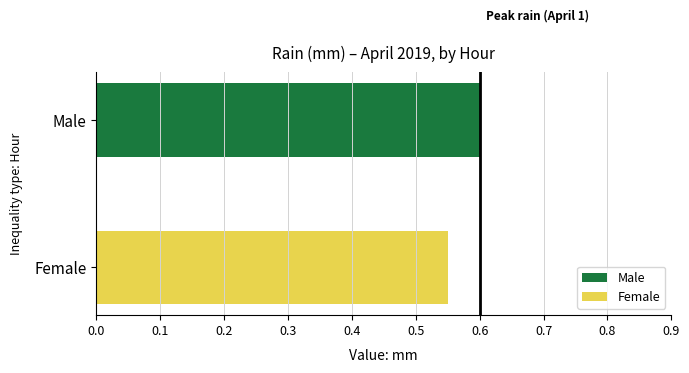

Which series has the widest spread of values?

Male